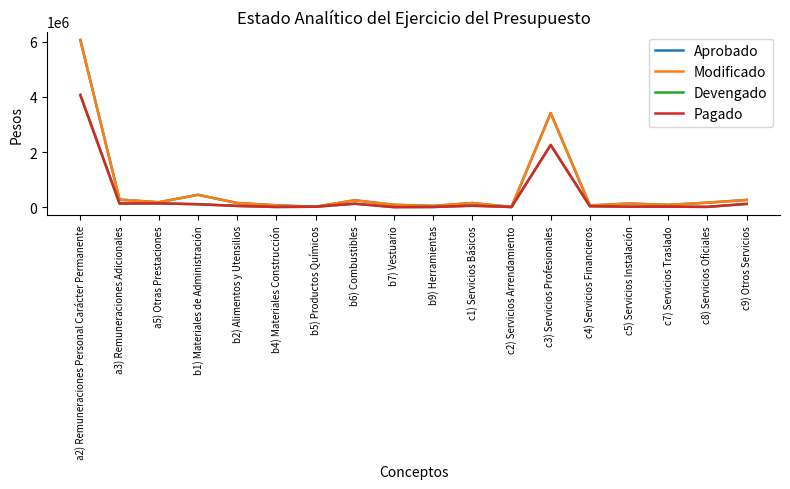

Which category has the highest value in the Aprobado series?

a2) Remuneraciones Personal Carácter Permanente